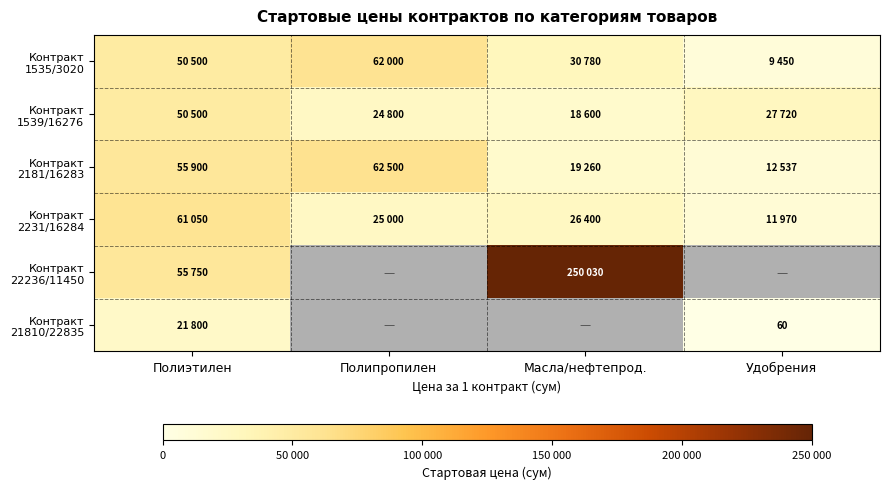

What is the sum of all Контракт 21810/22835 values?

21860